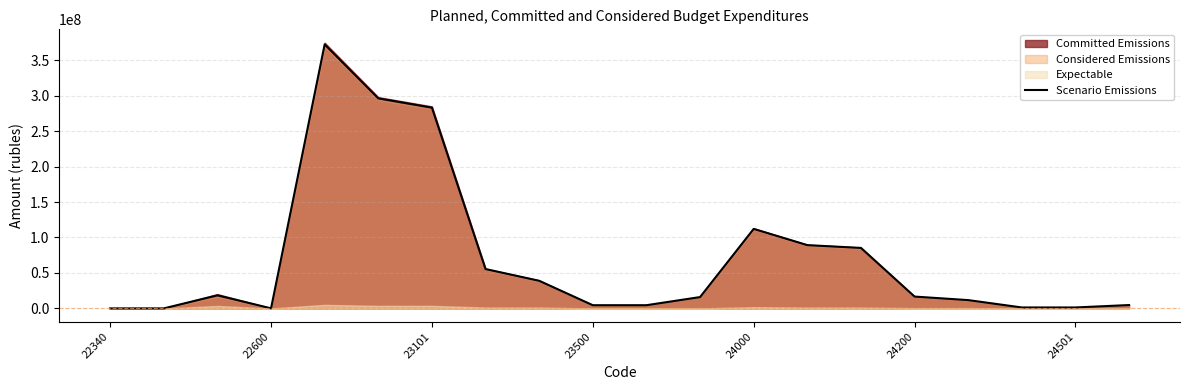

How many interior local peaks (higher than both neighbors) does the data have?

3